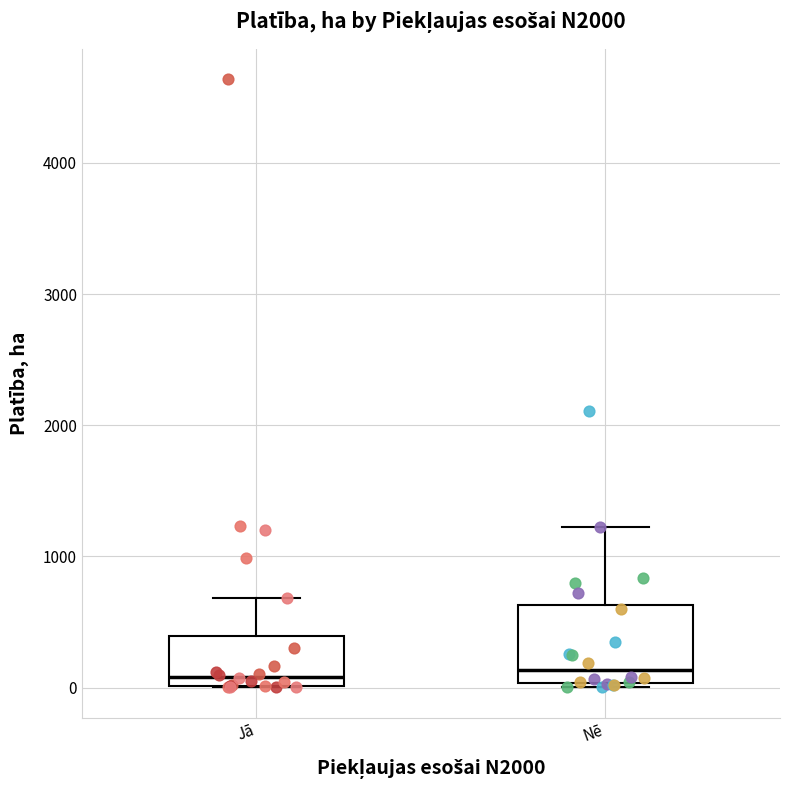

Reading left to right, transcribe this box plot: for each box, give where its median line is, the range the box spans, and where its two whiskers end, as read against the y-axis. The values are not printed on the chart, so give them approximately, as read against the axis.

Jā: median 100, box 0 to 400, whiskers 0 to 700
Nē: median 100, box 0 to 600, whiskers 0 (just below the box's lower edge) to 1200